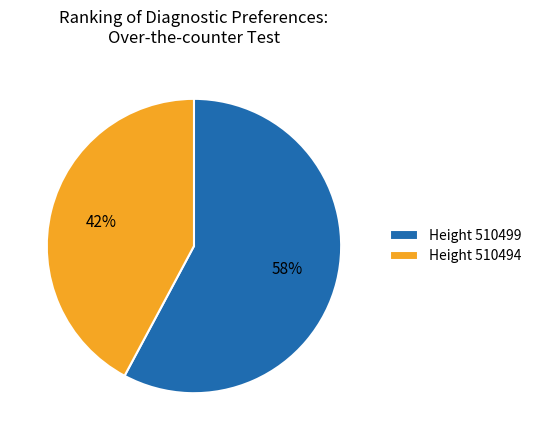

How many segments does this pie chart have?

2